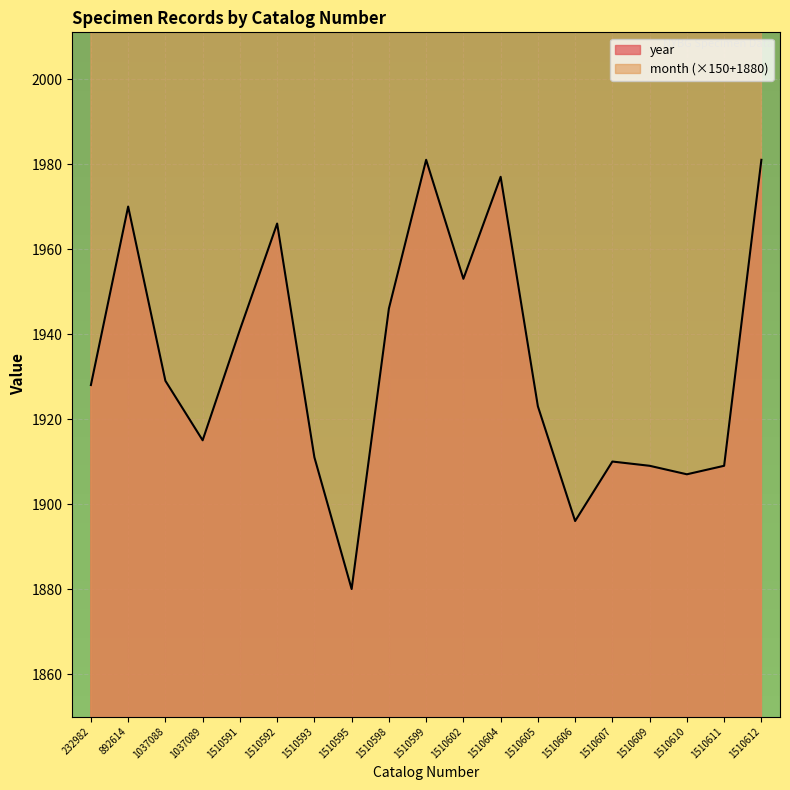

At which category does month reach its first local peak?

1037088